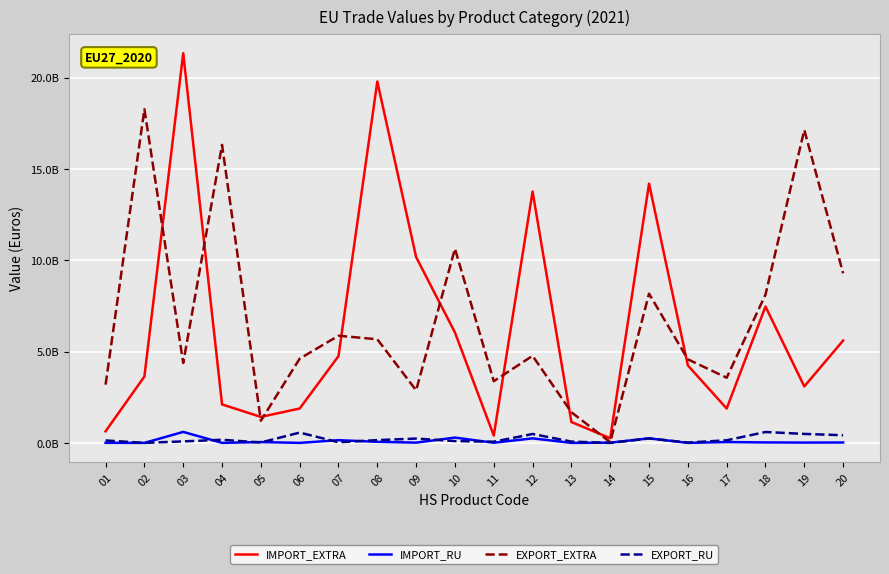

List the series in order of their peak value, lowest first.

EXPORT_RU, IMPORT_RU, EXPORT_EXTRA, IMPORT_EXTRA